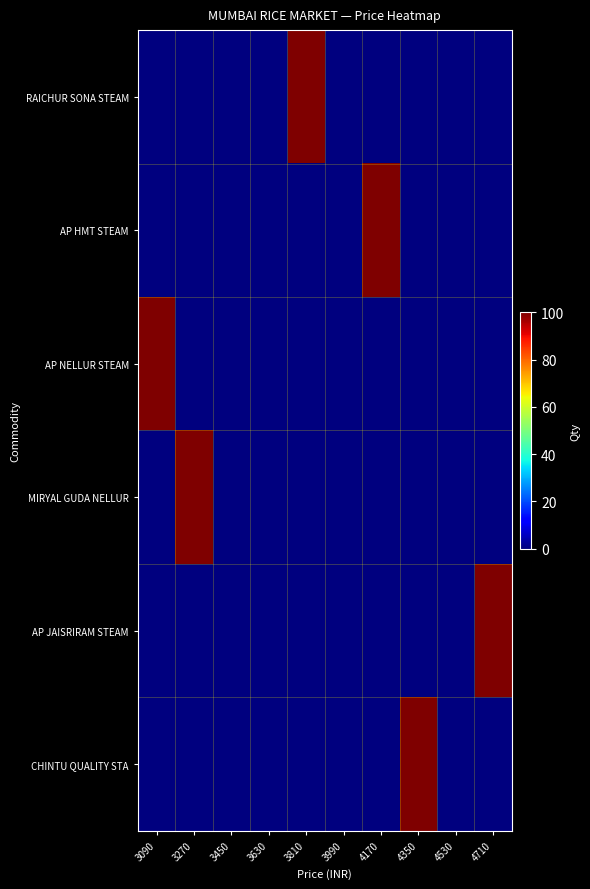

Reading left to right, transcribe all the data shown in this chart.

RAICHUR SONA STEAM: 3090=0	3270=0	3450=0	3630=0	3810=100	3990=0	4170=0	4350=0	4530=0	4710=0
AP HMT STEAM: 3090=0	3270=0	3450=0	3630=0	3810=0	3990=0	4170=100	4350=0	4530=0	4710=0
AP NELLUR STEAM: 3090=100	3270=0	3450=0	3630=0	3810=0	3990=0	4170=0	4350=0	4530=0	4710=0
MIRYAL GUDA NELLUR: 3090=0	3270=100	3450=0	3630=0	3810=0	3990=0	4170=0	4350=0	4530=0	4710=0
AP JAISRIRAM STEAM: 3090=0	3270=0	3450=0	3630=0	3810=0	3990=0	4170=0	4350=0	4530=0	4710=100
CHINTU QUALITY STA: 3090=0	3270=0	3450=0	3630=0	3810=0	3990=0	4170=0	4350=100	4530=0	4710=0